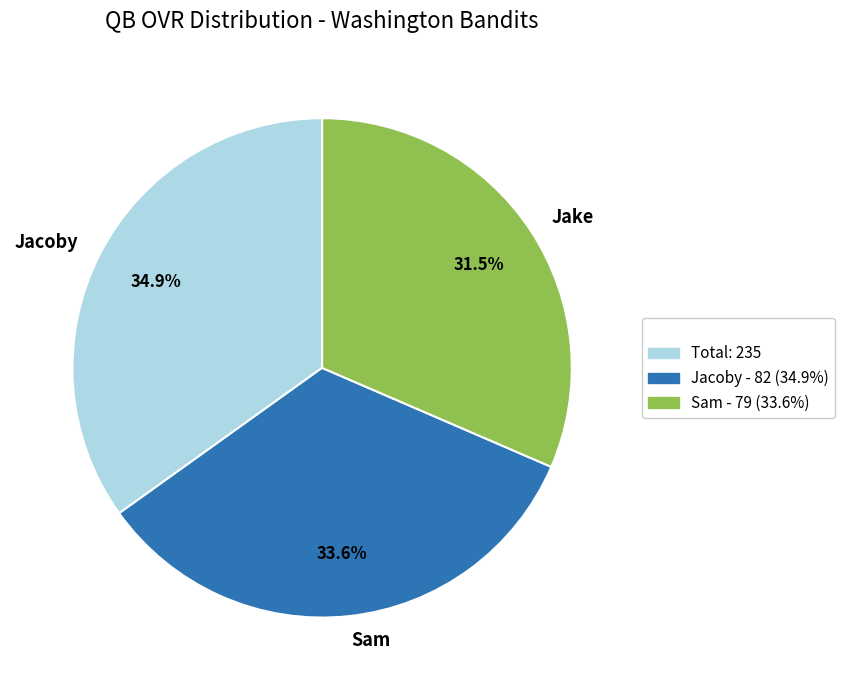

What percentage is NOT represented by Sam?

66.4%